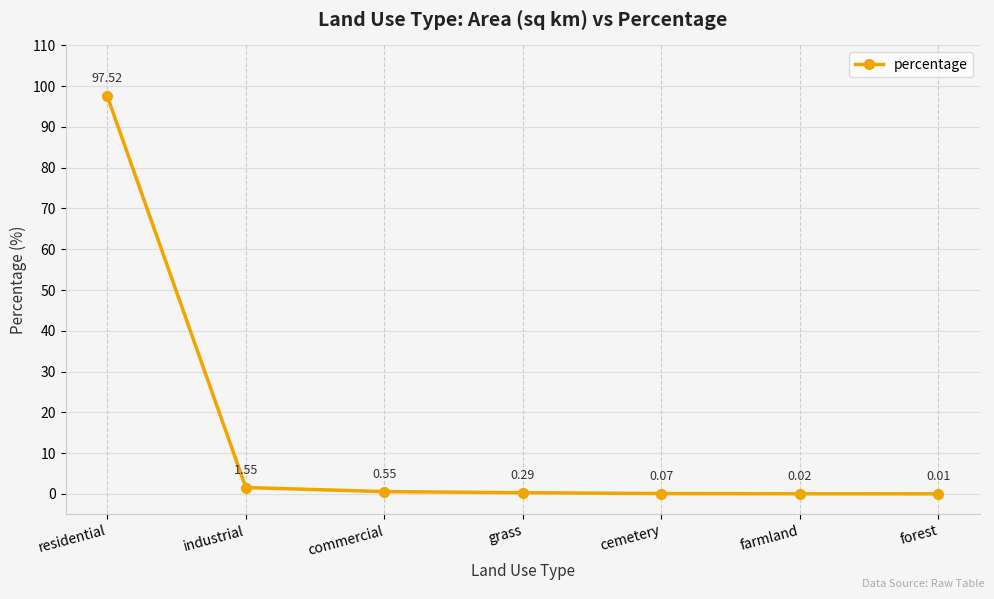

List the labels in order of value, largest first.

residential, industrial, commercial, grass, cemetery, farmland, forest